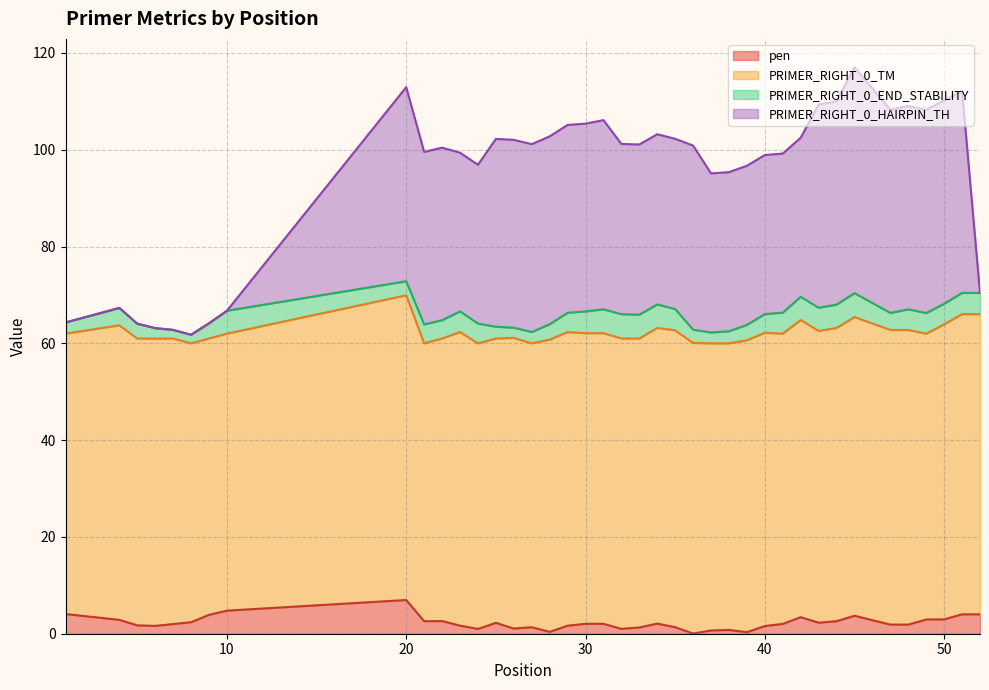

How many data points in pen are less than 2?

19